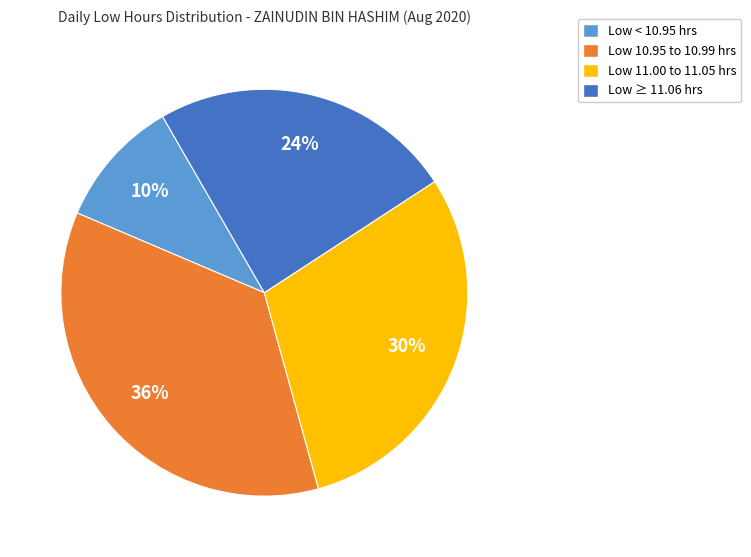

To the nearest percent, what is the average slice percentage?

25%